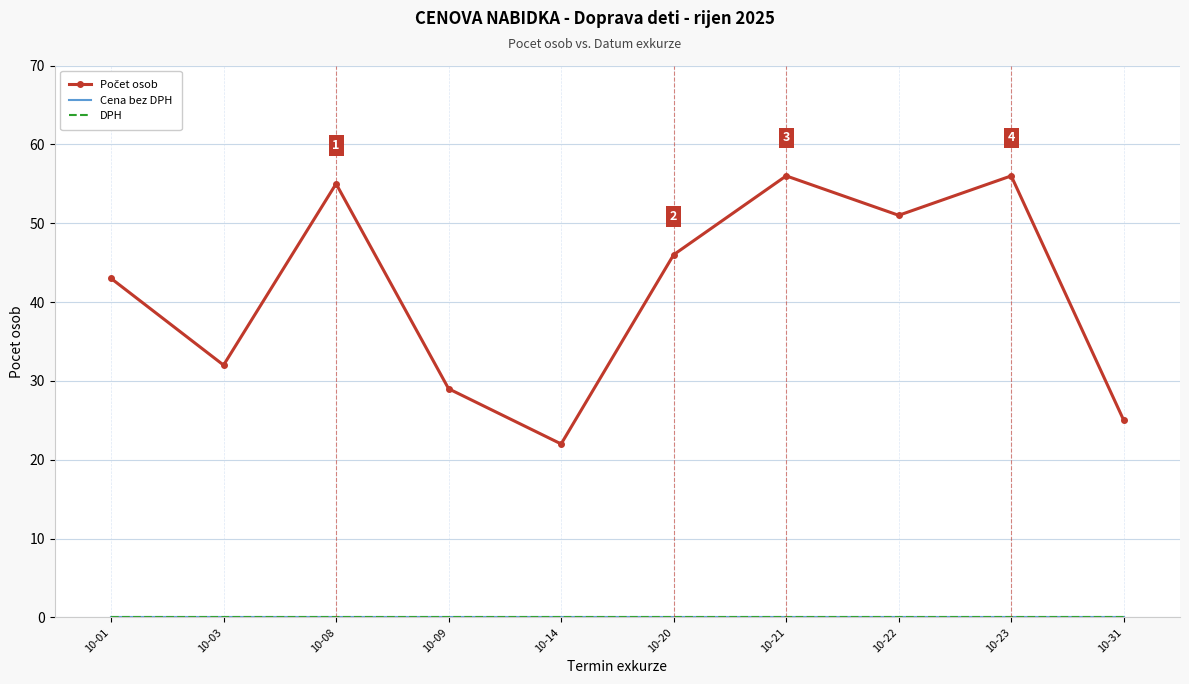

At which category does the chart reach its minimum across all series?

10-01